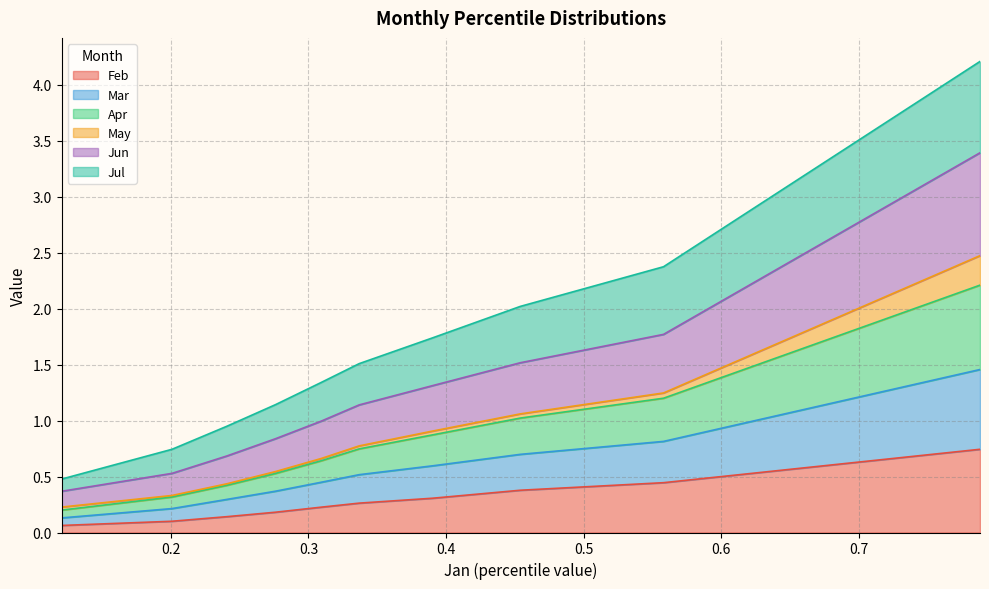

True or false: Mar and Jul intersect in this chart.

False